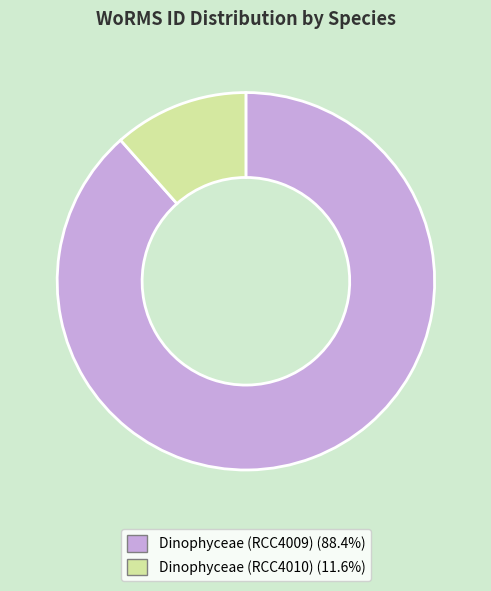

Count the number of slices in the pie.

2